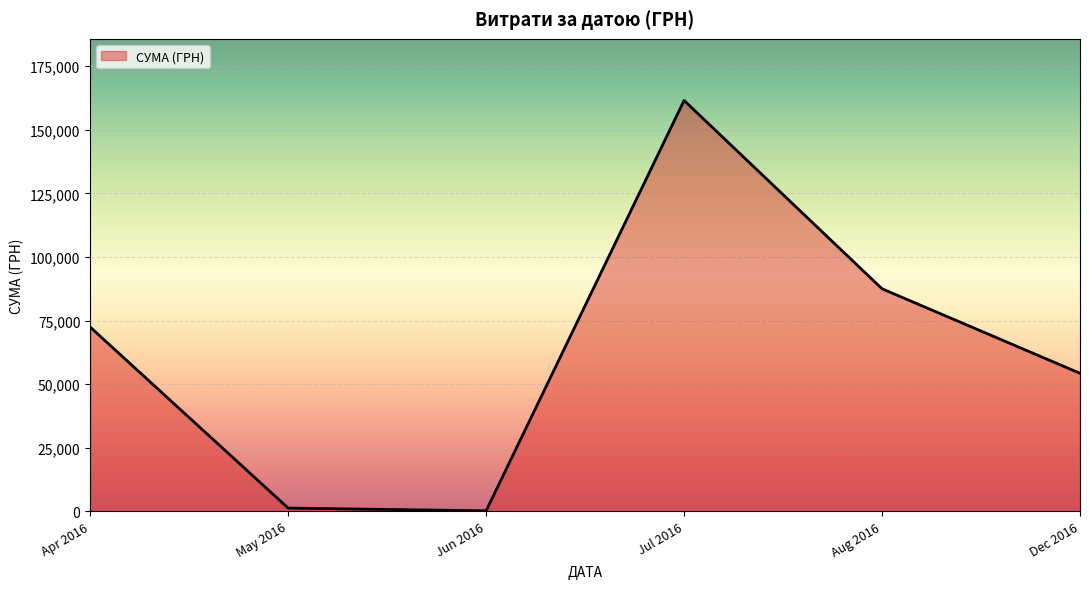

At which category does the chart reach its peak across all series?

Jul 2016